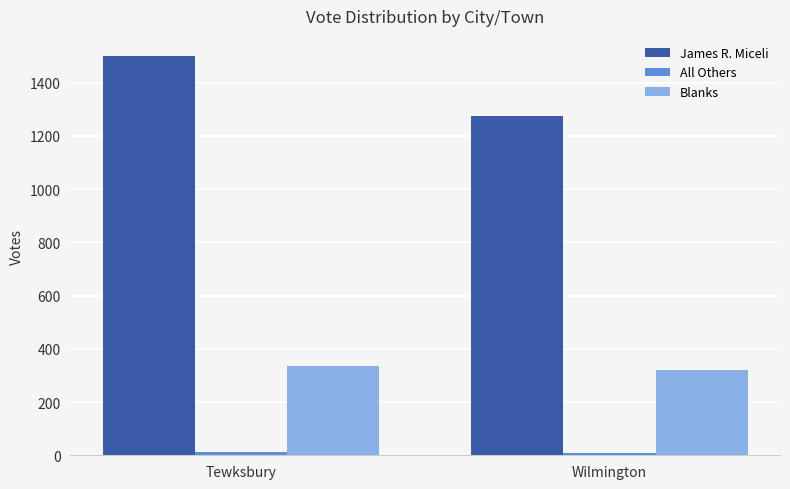

Which series has the largest total across all categories?

James R. Miceli